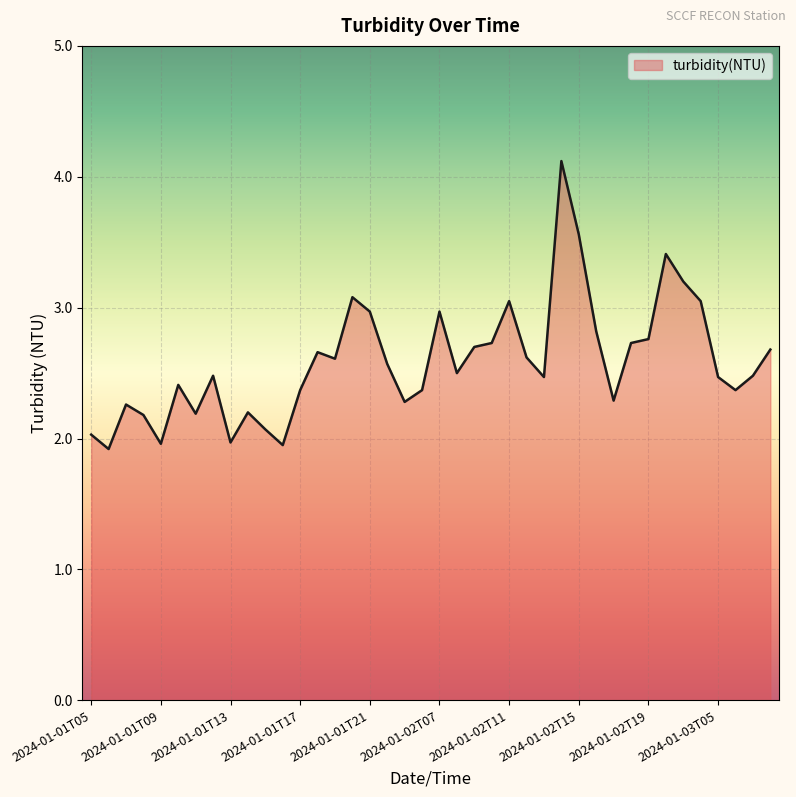

What is the greatest value displayed?

4.1